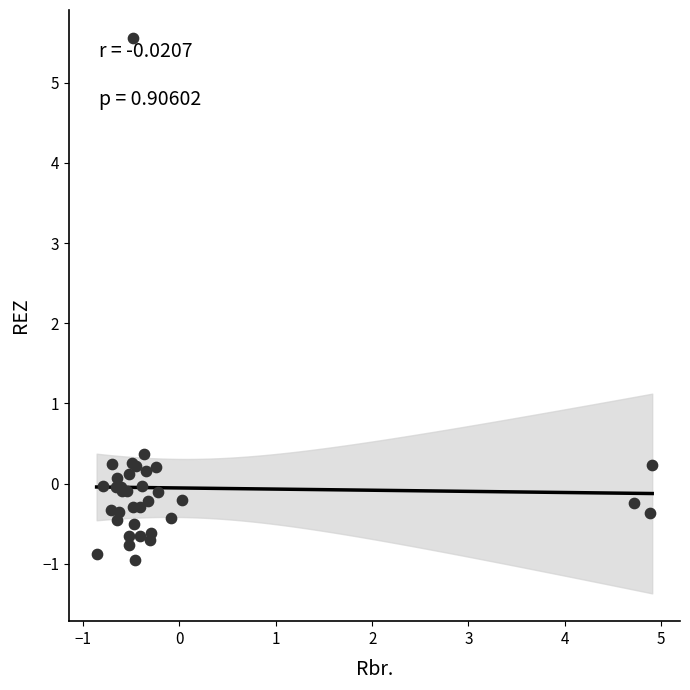

What Y value in the scatter plot is closest to 2?

0.4